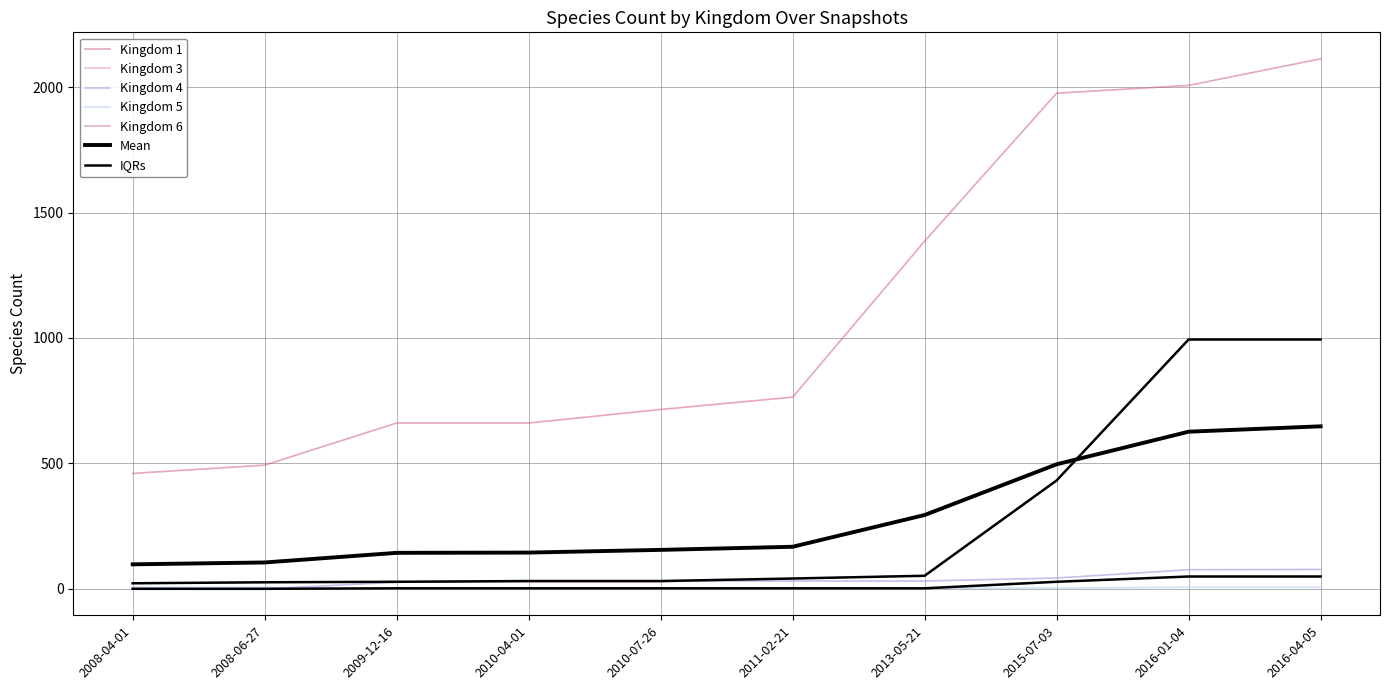

What is the difference between the kingdom_5 values at 2011-02-21 and 2008-06-27?

4